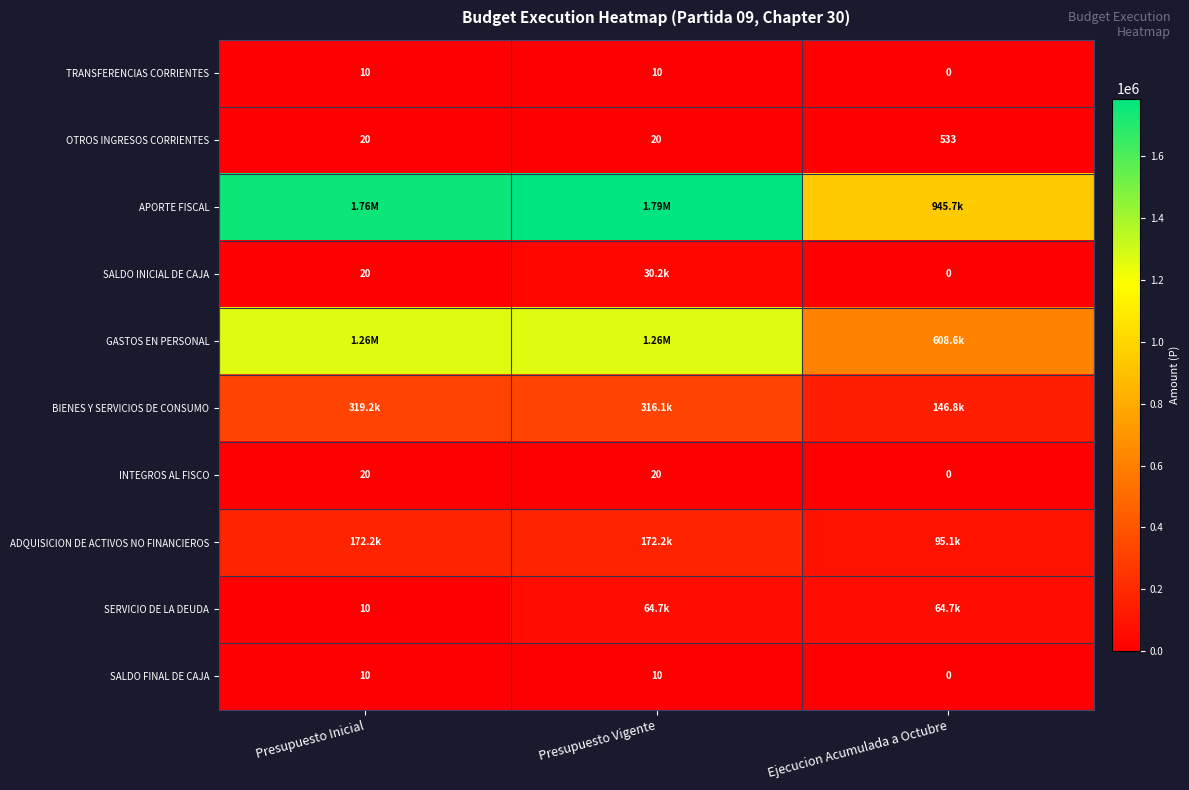

What is the sum of the TRANSFERENCIAS CORRIENTES values at Presupuesto Inicial and Presupuesto Vigente?

20